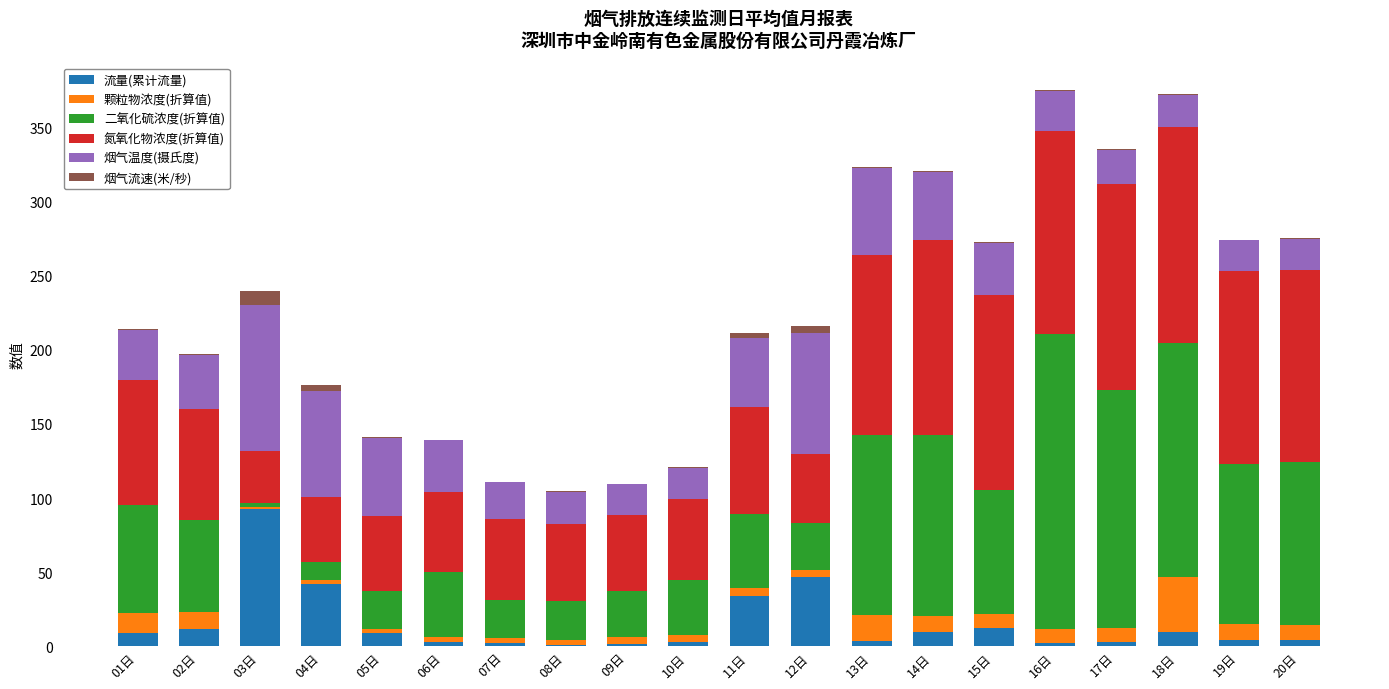

What is the highest value of the 流量(累计流量) series?

92.9